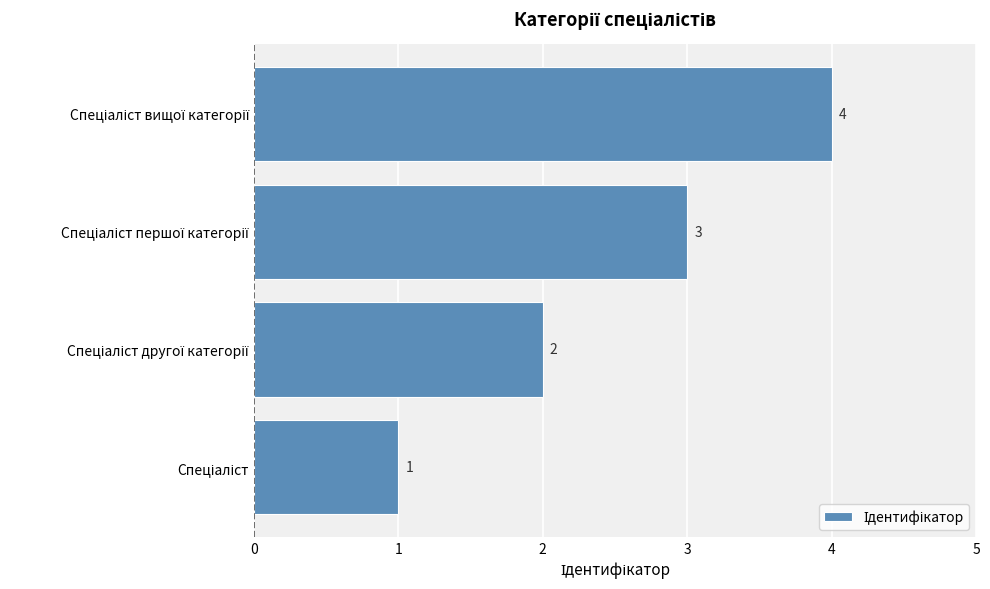

How many series are shown in this chart?

1